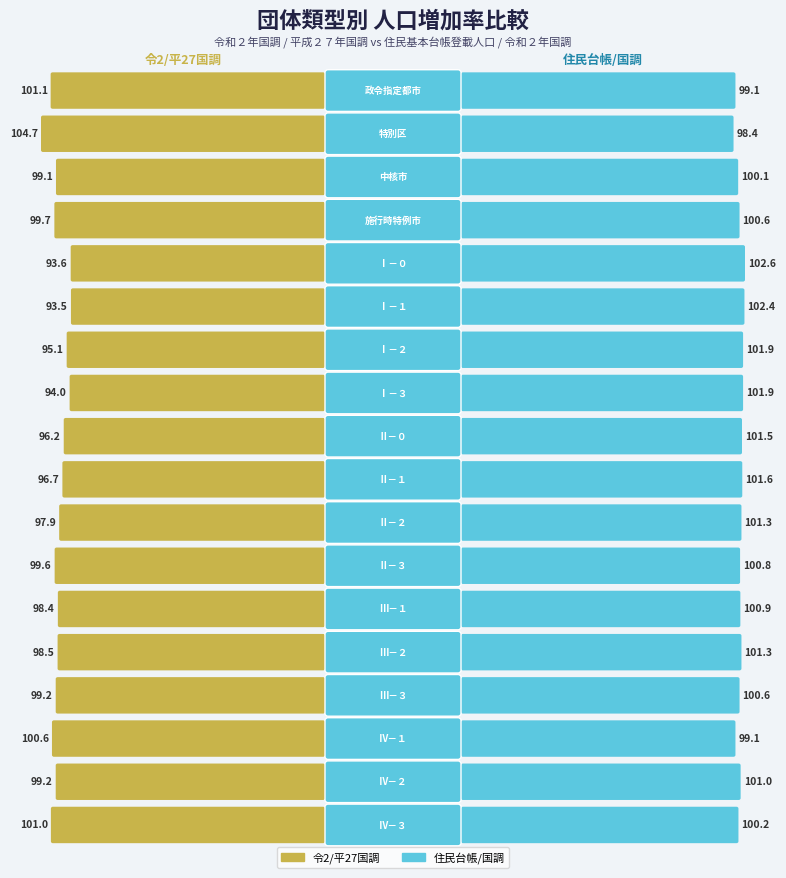

Reading left to right, list all the values displayed in this chart.

令2/平27国調: 101.1	104.7	99.1	99.7	93.6	93.5	95.1	94.0	96.2	96.7	97.9	99.6	98.4	98.5	99.2	100.6	99.2	101.0
住民台帳/国調: 99.1	98.4	100.1	100.6	102.6	102.4	101.9	101.9	101.5	101.6	101.3	100.8	100.9	101.3	100.6	99.1	101.0	100.2